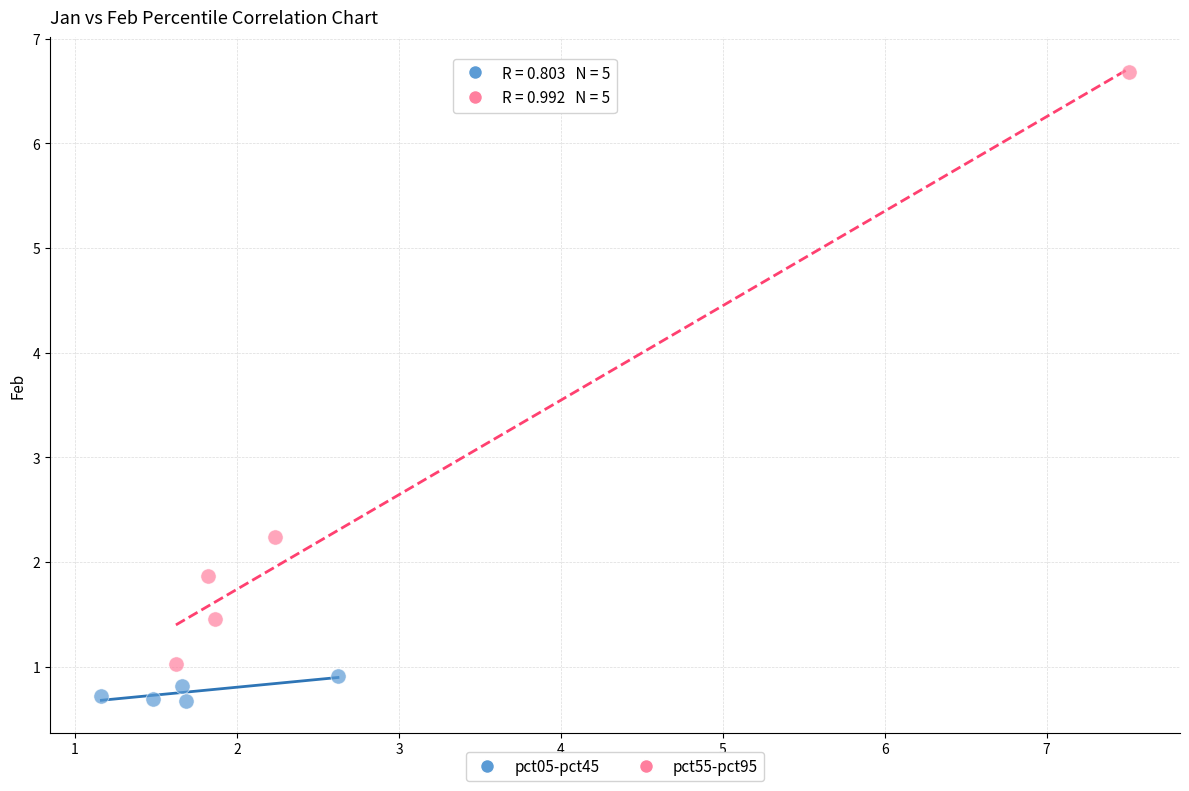

What are all the series names shown in the legend?

pct05-pct45, pct55-pct95